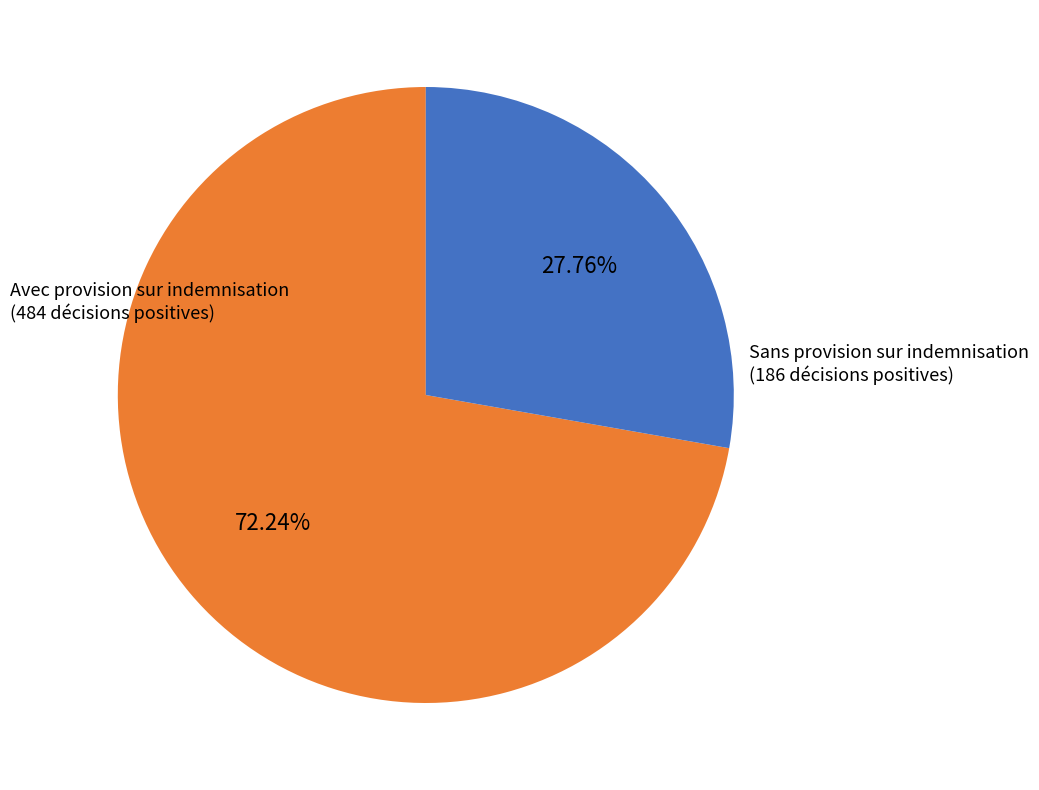

Do Sans provision sur indemnisation (186 décisions positives) and Avec provision sur indemnisation (484 décisions positives) together represent more than half of the pie?

Yes